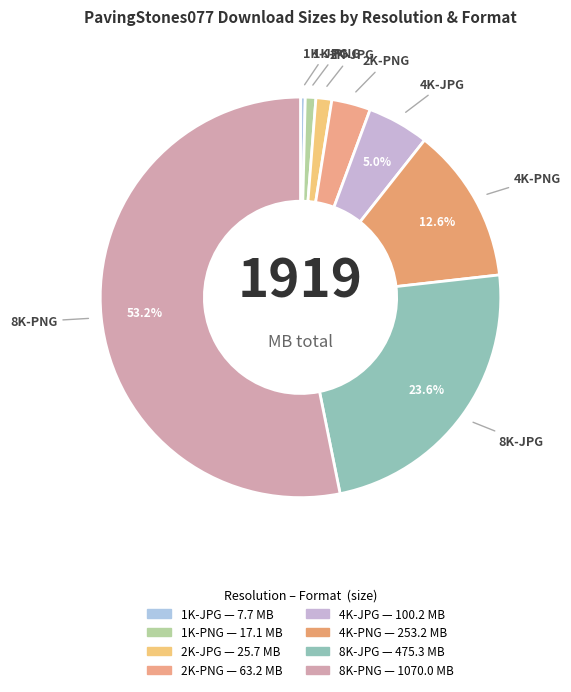

Is it true that 2K-PNG is 3% of the pie?

True